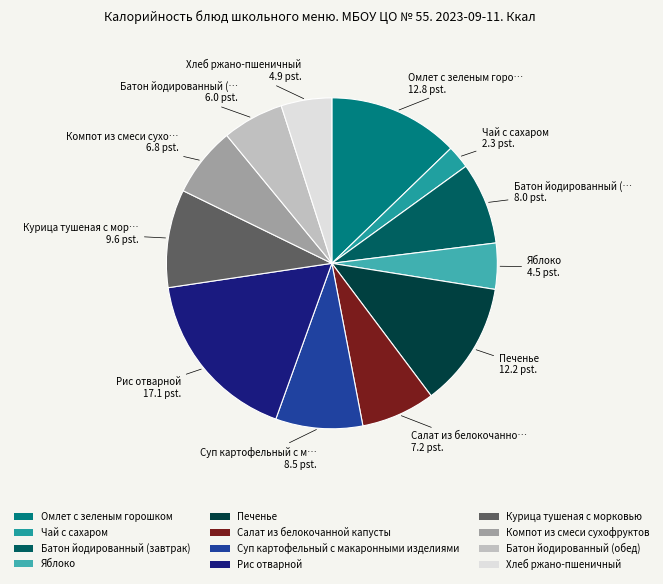

Does any single category account for the majority?

No